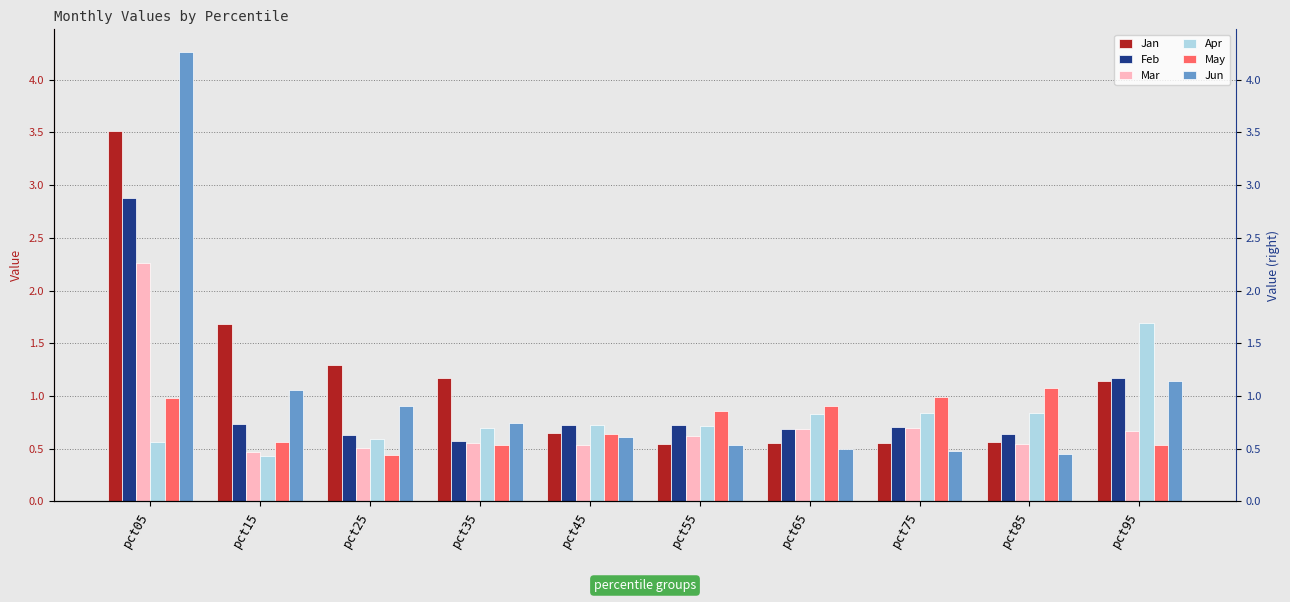

Is it true that Apr equals 0.6 at pct95?

False